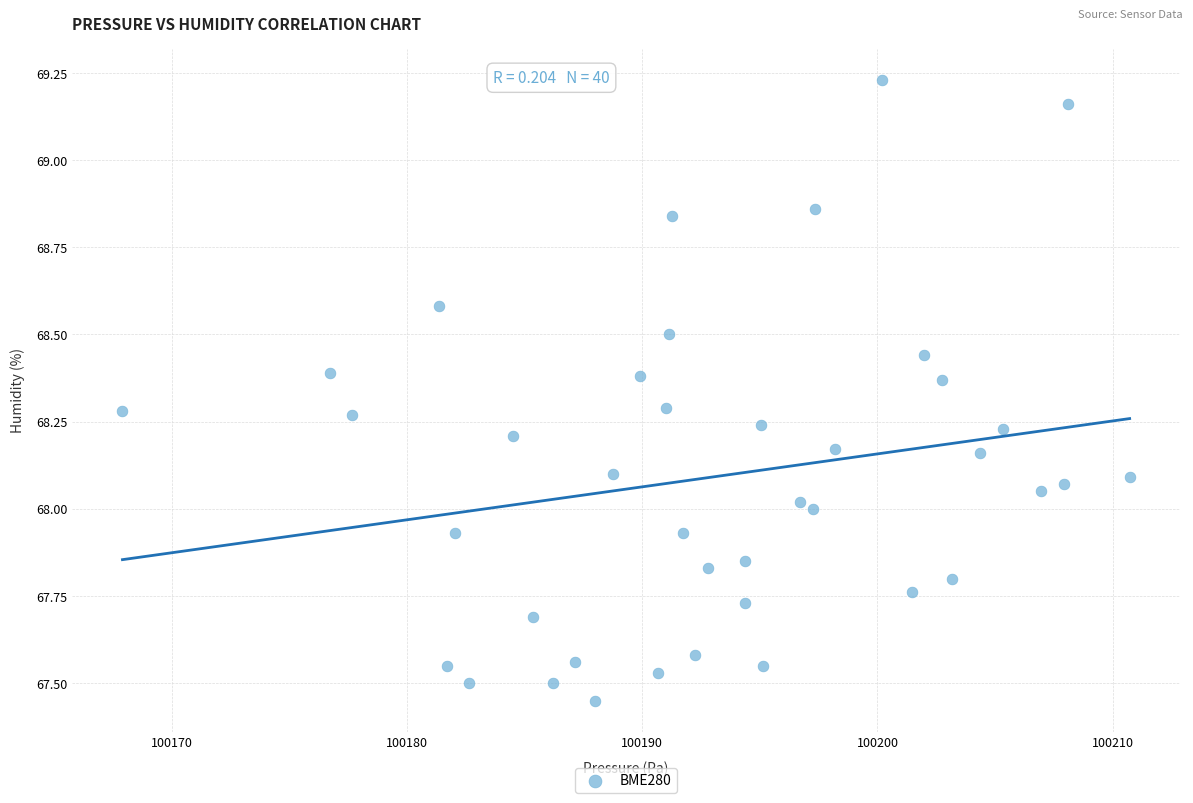

What is the range of X values (max minus min)?

42.8